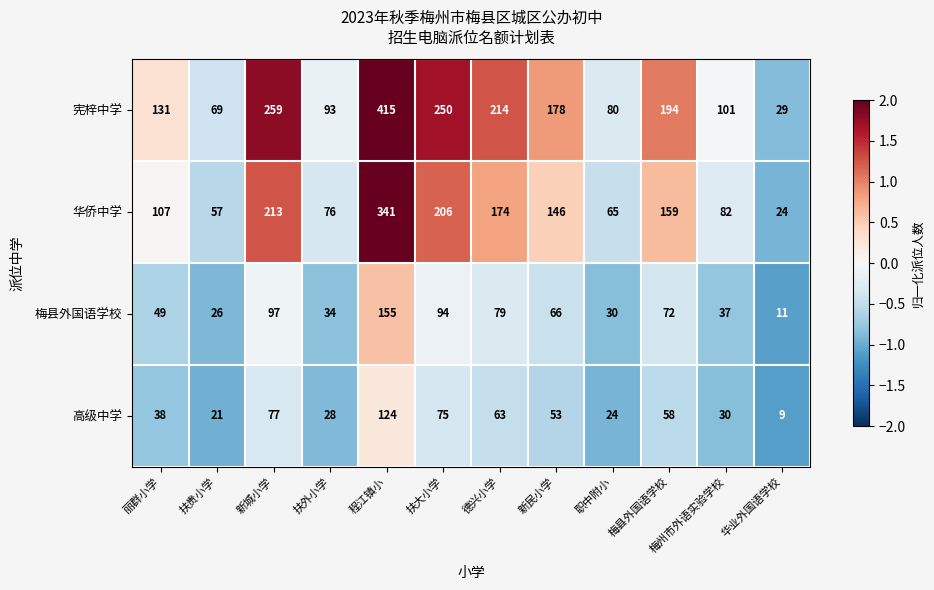

Which series has the largest total across all categories?

宪梓中学